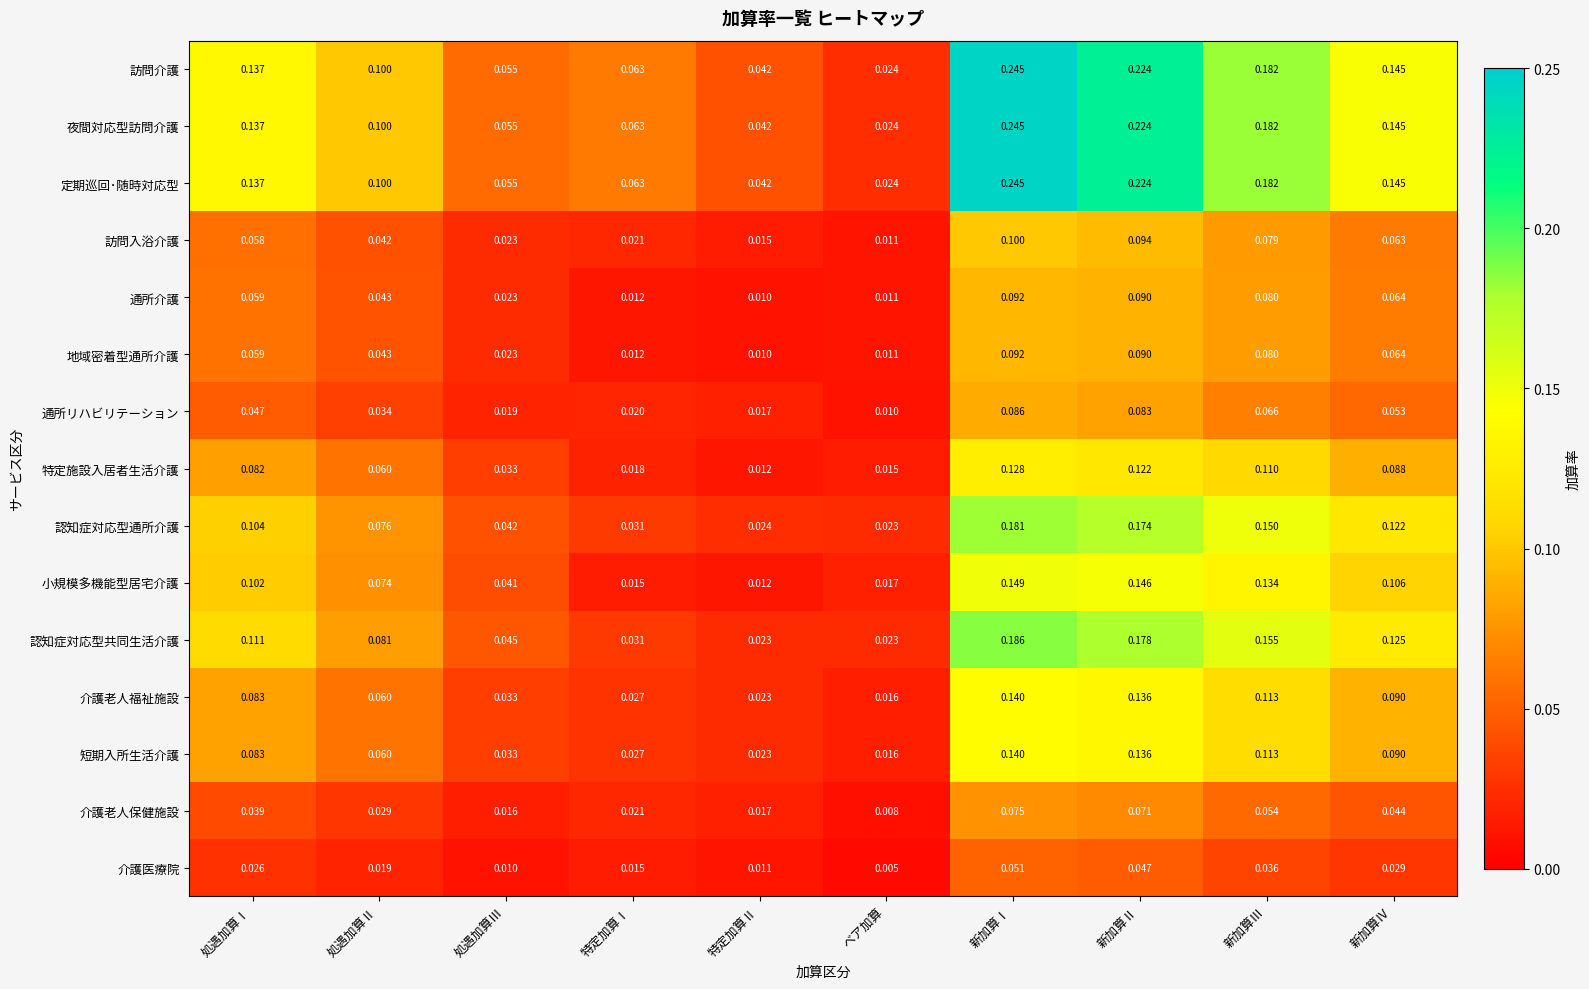

How many series are shown in this chart?

15